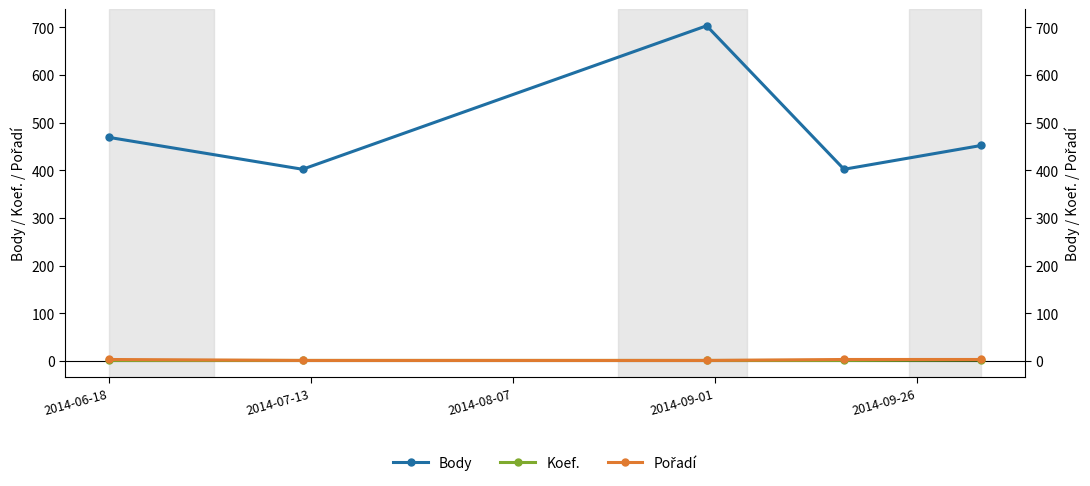

Does the chart have visible grid lines?

No